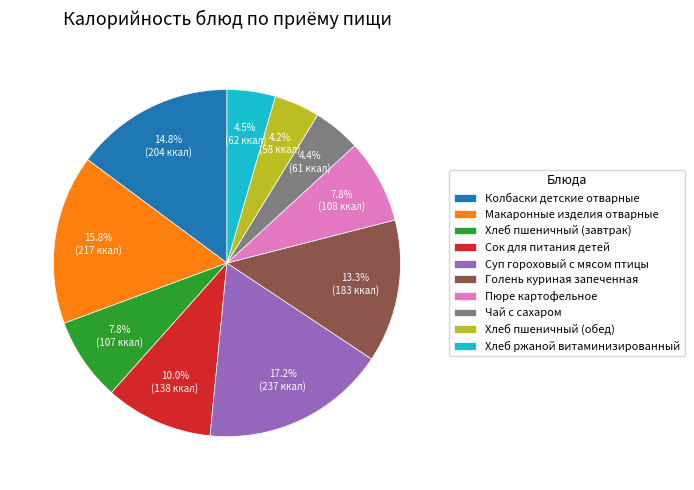

True or false: Чай с сахаром accounts for 4% of the total.

True